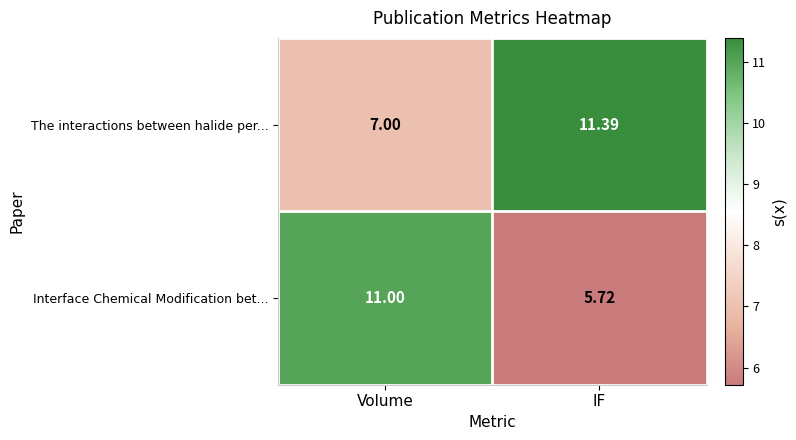

Which series changed the most between Volume and IF?

Interface Chemical Modification bet...